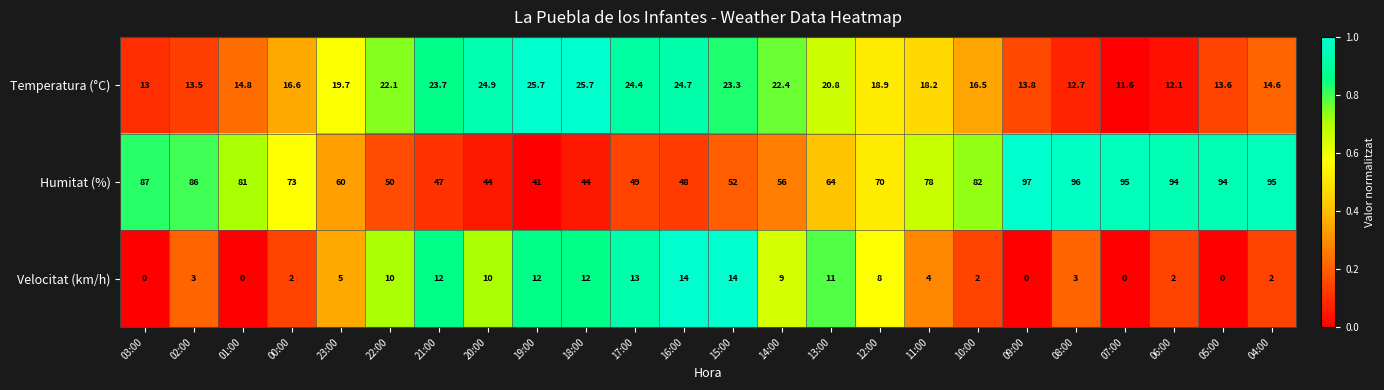

Rank the series at 03:00 from highest to lowest value.

Humitat (%), Temperatura (°C), Velocitat (km/h)